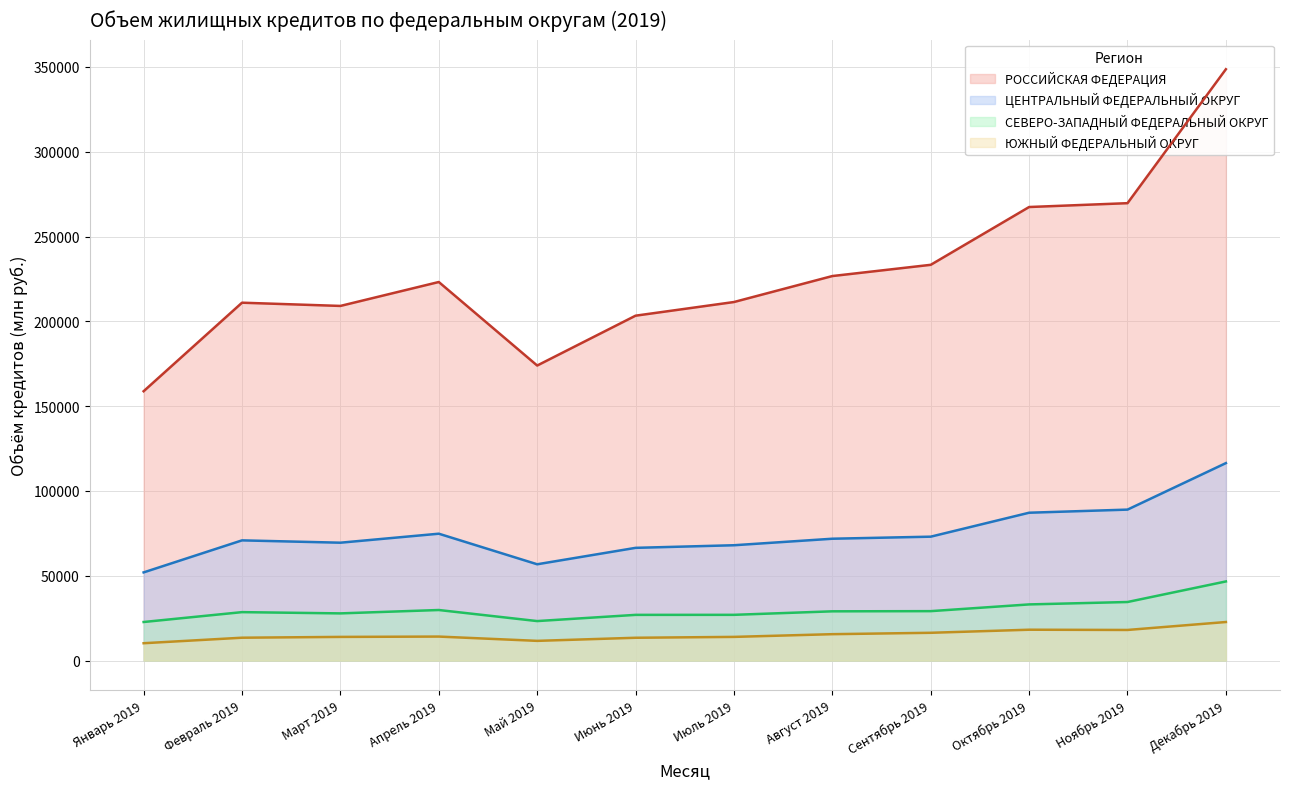

What is the minimum value shown in the chart?

10251